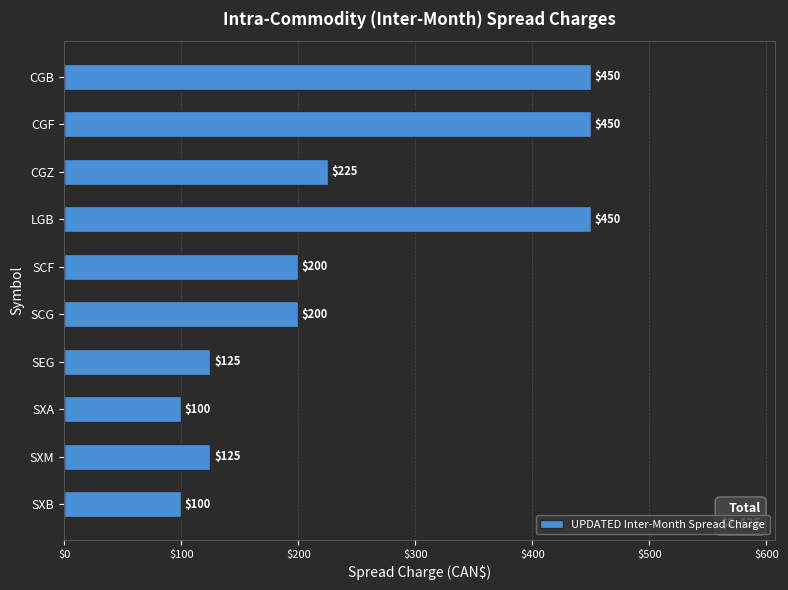

What is the sum of all values?

2425